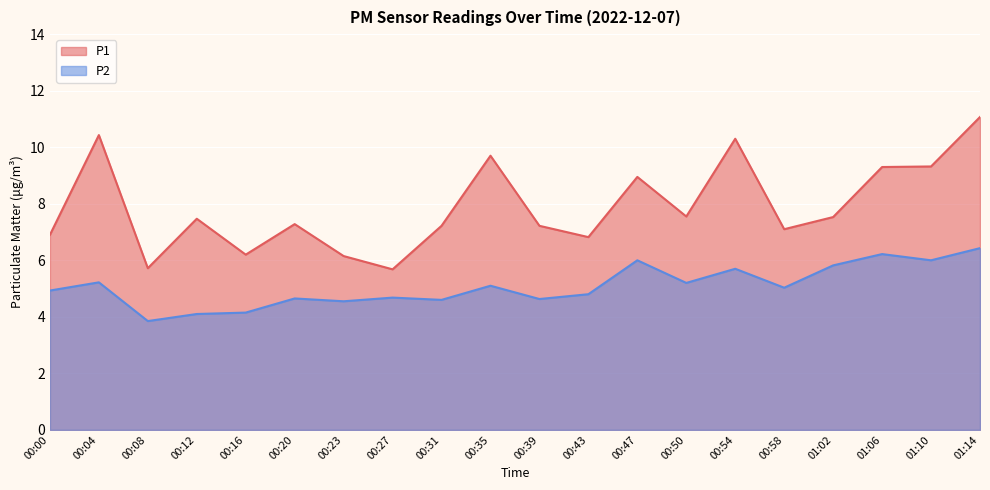

List the labels in order of P2 value, largest first.

01:14, 01:06, 00:47, 01:10, 01:02, 00:54, 00:04, 00:50, 00:35, 00:58, 00:00, 00:43, 00:27, 00:20, 00:39, 00:31, 00:23, 00:16, 00:12, 00:08